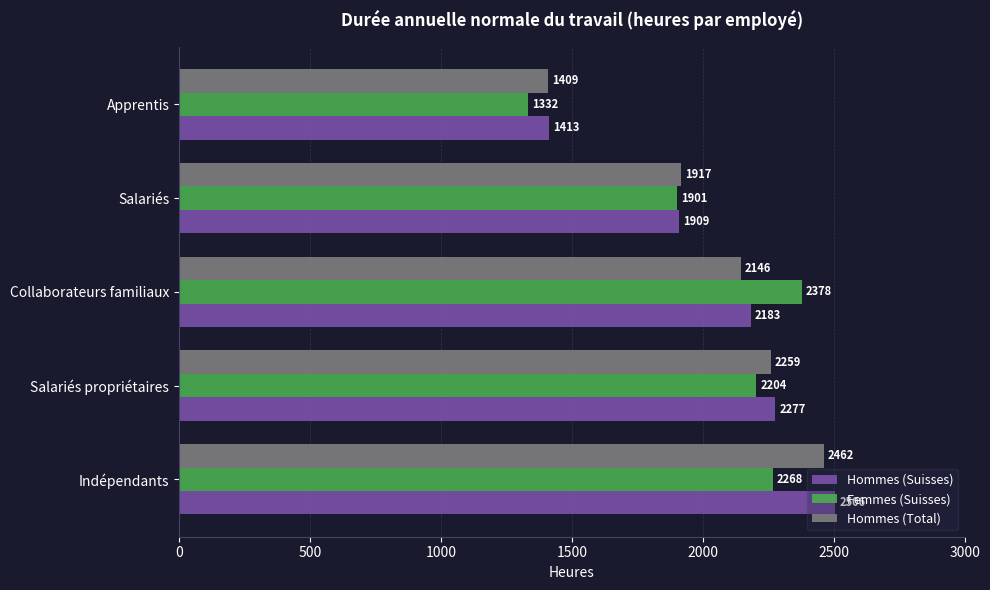

The value of Femmes (Suisses) at Apprentis is 2266.3. True or false?

False